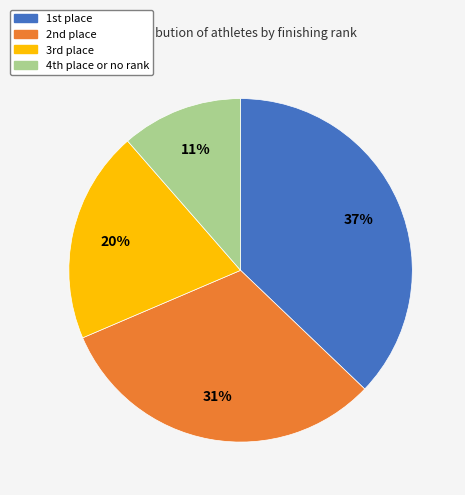

To the nearest percent, what is the difference between the largest and smallest slice percentages?

26%